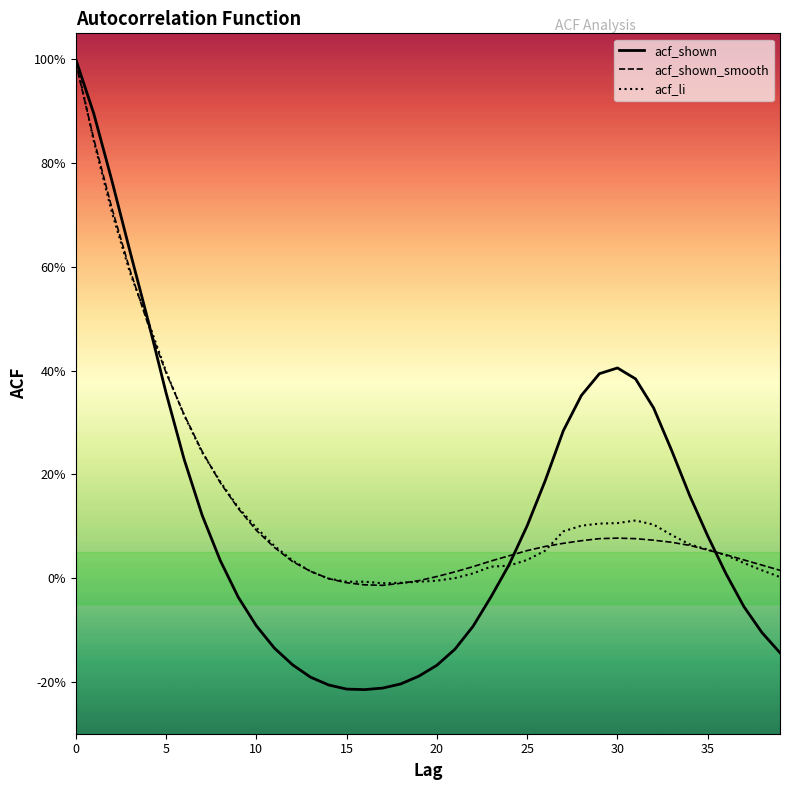

What is the smallest value displayed?

-0.2